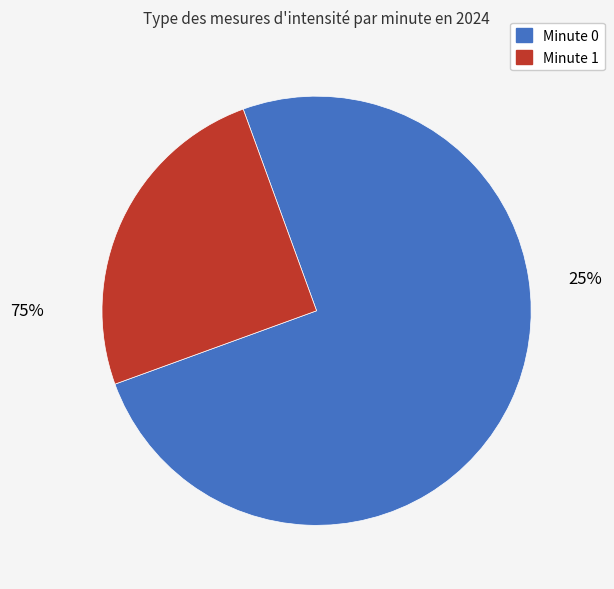

The 0 slice represents 12% of the pie. True or false?

False